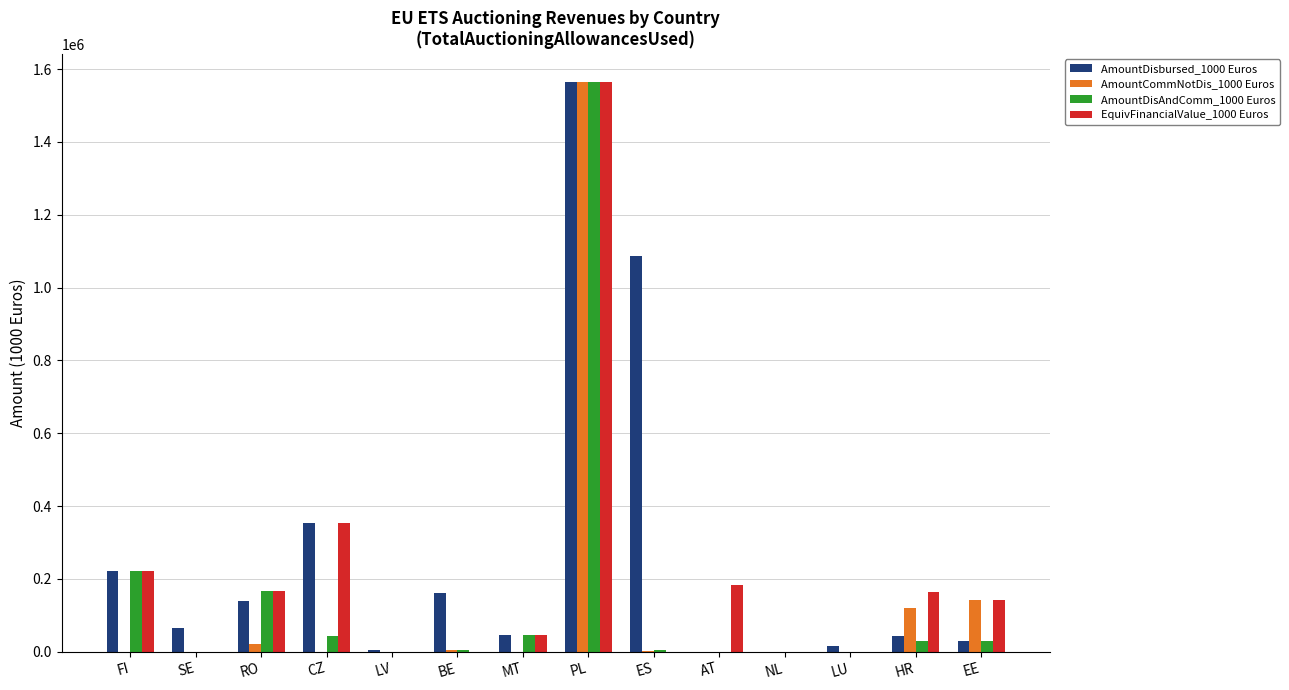

What is the maximum value for AmountDisbursed_1000 Euros?

1563960.6